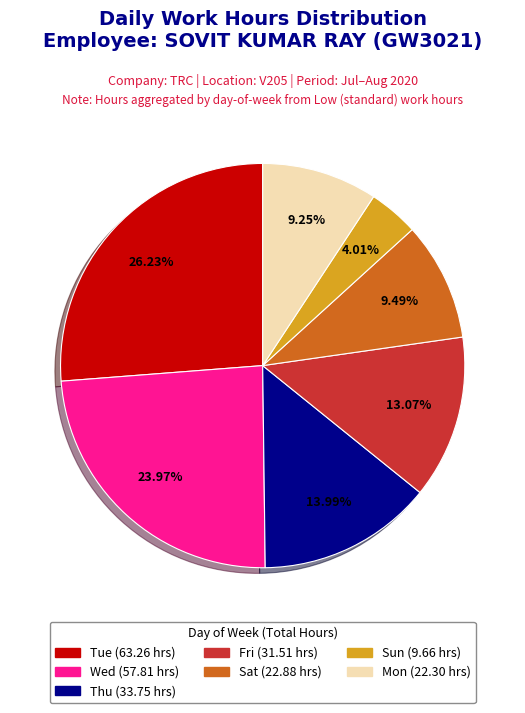

How many segments does this pie chart have?

7